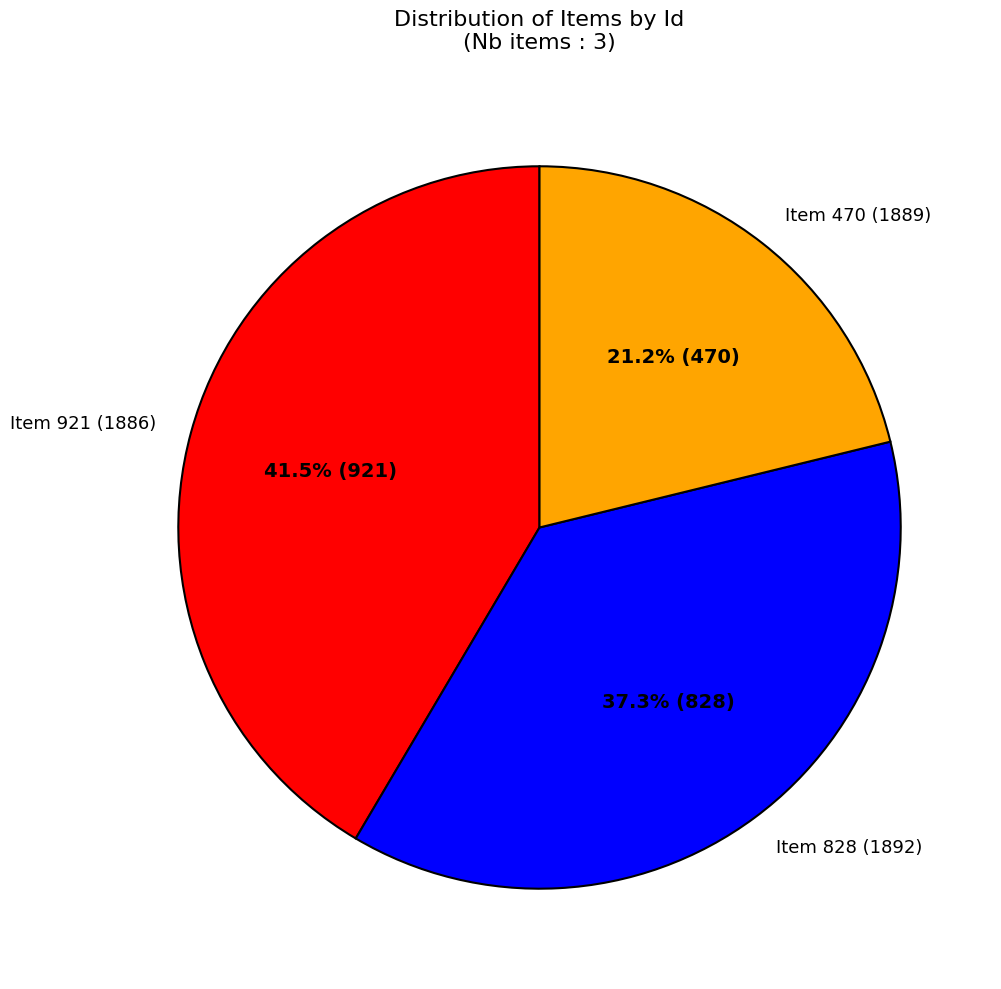

What is the ratio of the value at Item 921 (1886) to the value at Item 470 (1889)?

2.0